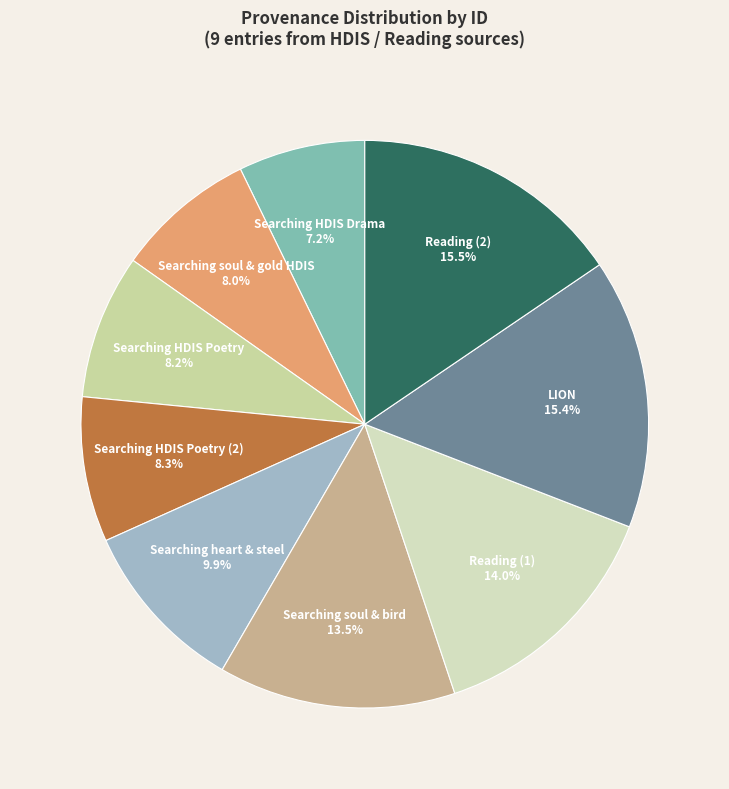

To the nearest percent, what is the average slice percentage?

11%